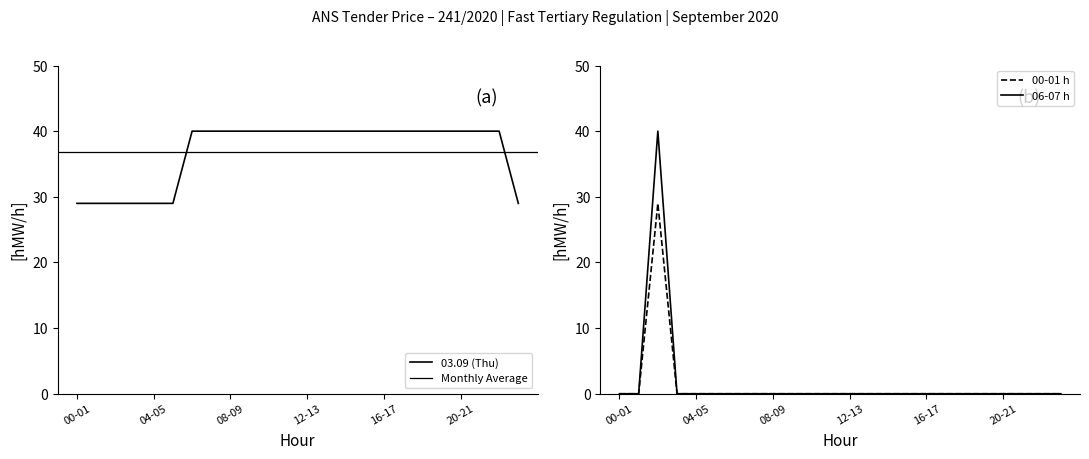

True or false: 06 - 07 and 00 - 01 intersect in this chart.

False